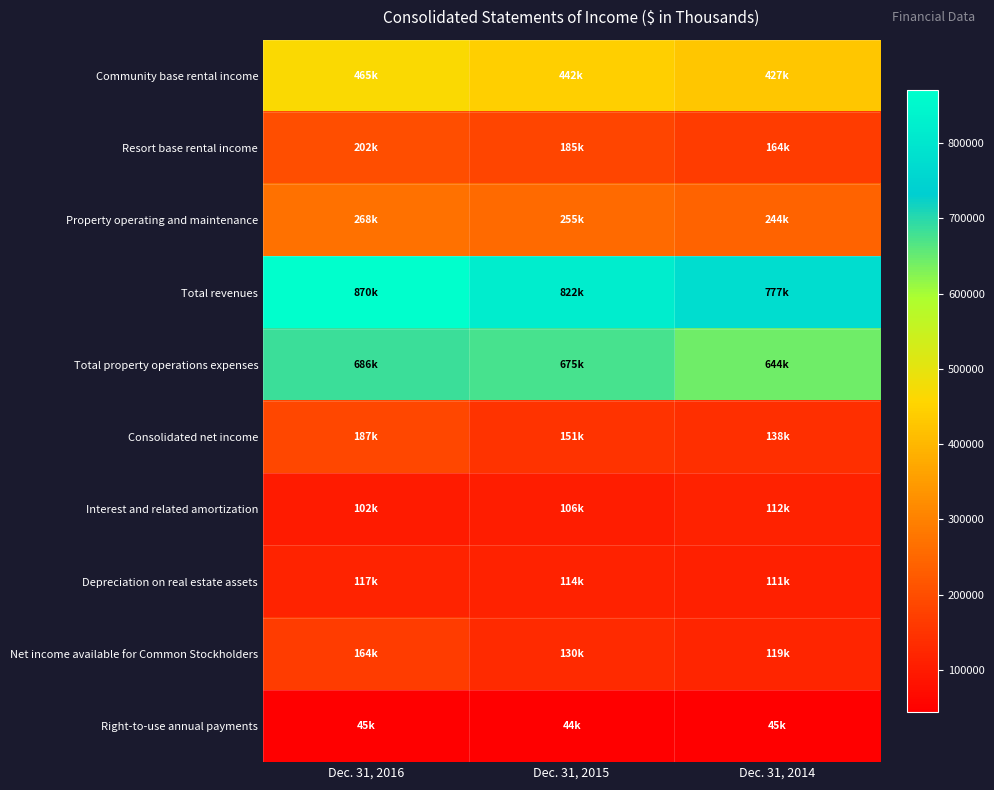

Reading right to left, extract all data points from this chart.

Community base rental income: Dec. 31, 2014=426886	Dec. 31, 2015=442046	Dec. 31, 2016=464745
Resort base rental income: Dec. 31, 2014=163968	Dec. 31, 2015=184760	Dec. 31, 2016=201533
Property operating and maintenance: Dec. 31, 2014=243914	Dec. 31, 2015=254668	Dec. 31, 2016=268249
Total revenues: Dec. 31, 2014=776809	Dec. 31, 2015=821654	Dec. 31, 2016=870435
Total property operations expenses: Dec. 31, 2014=644376	Dec. 31, 2015=675231	Dec. 31, 2016=685908
Consolidated net income: Dec. 31, 2014=138468	Dec. 31, 2015=150512	Dec. 31, 2016=187132
Interest and related amortization: Dec. 31, 2014=112295	Dec. 31, 2015=105731	Dec. 31, 2016=102030
Depreciation on real estate assets: Dec. 31, 2014=111065	Dec. 31, 2015=113609	Dec. 31, 2016=117400
Net income available for Common Stockholders: Dec. 31, 2014=118731	Dec. 31, 2015=130145	Dec. 31, 2016=164037
Right-to-use annual payments: Dec. 31, 2014=44860	Dec. 31, 2015=44443	Dec. 31, 2016=45035